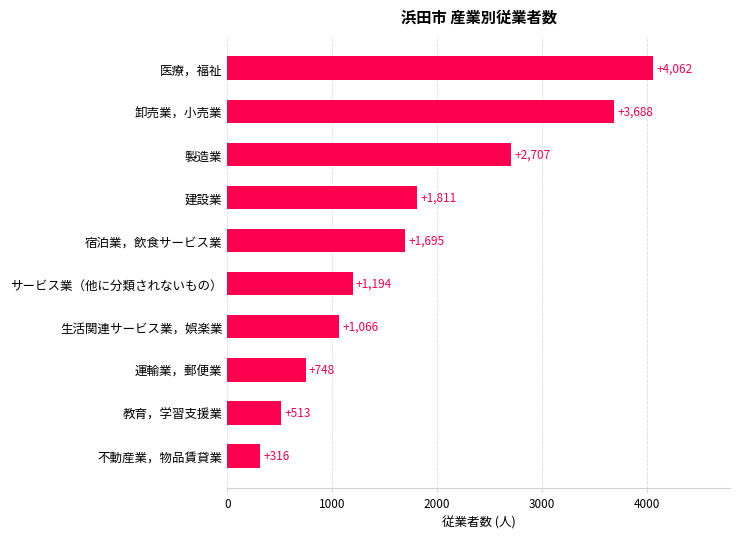

What is the minimum value shown in the chart?

316